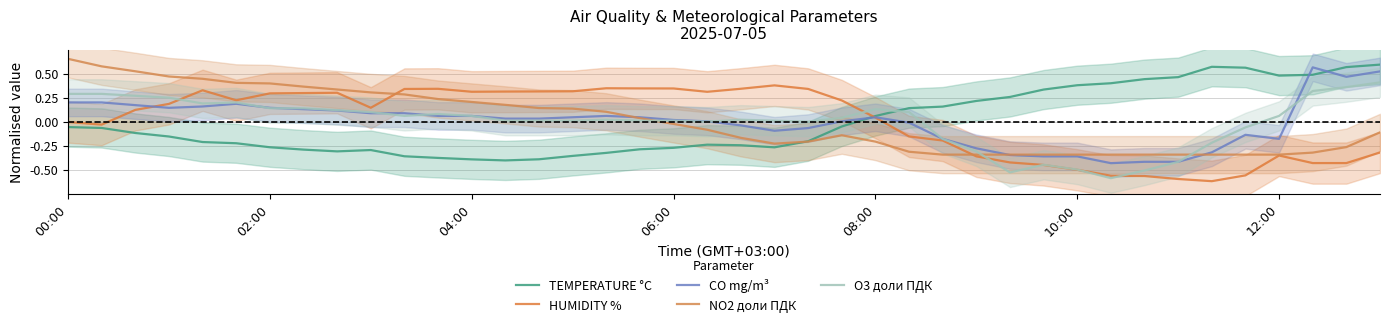

How many interior local valleys does the HUMIDITY % series have?

7